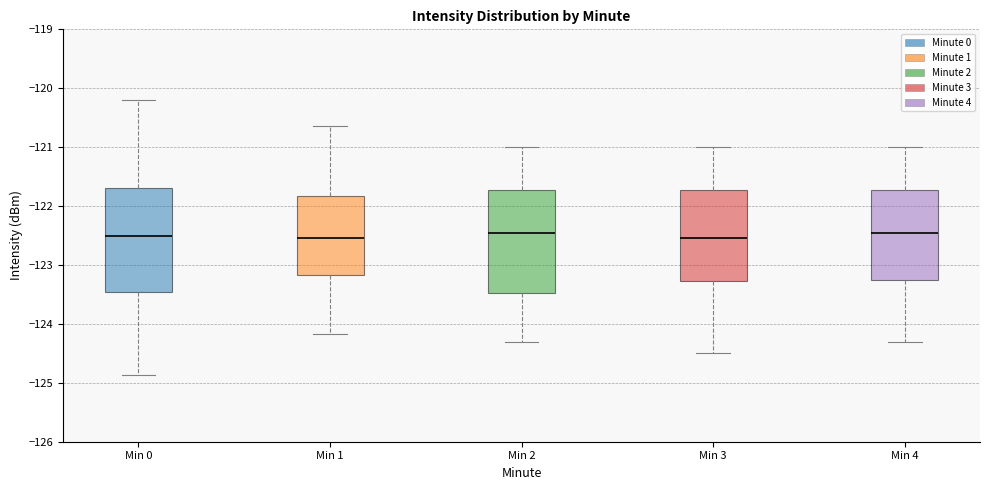

Where does the median line of the box for Min 2 sit on the y-axis? The values are not printed on the chart, so give them approximately, as read against the axis.

-122.4